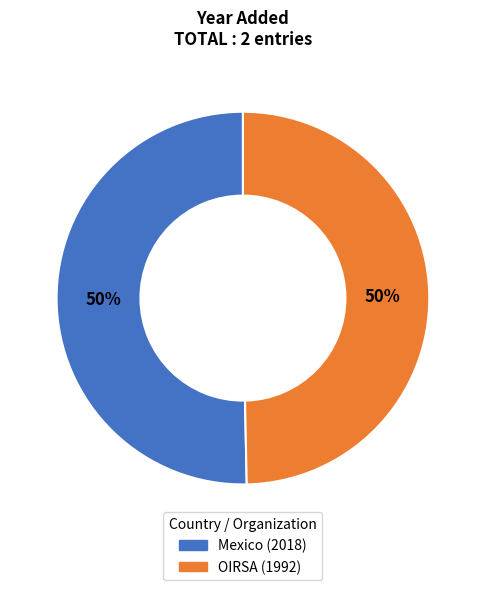

What is the ratio of the value at OIRSA to the value at Mexico?

1.0